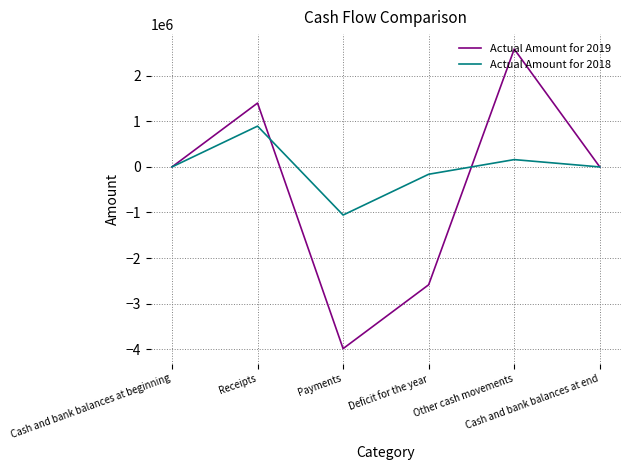

What position from the left is Cash and bank balances at beginning?

1